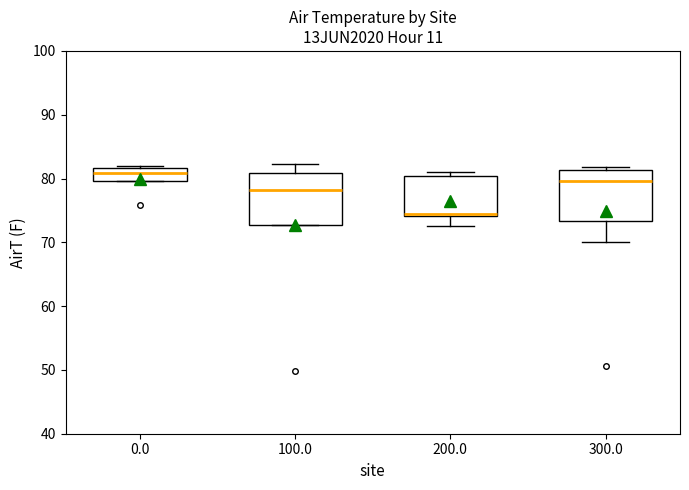

Which box has the lowest median line?

200.0